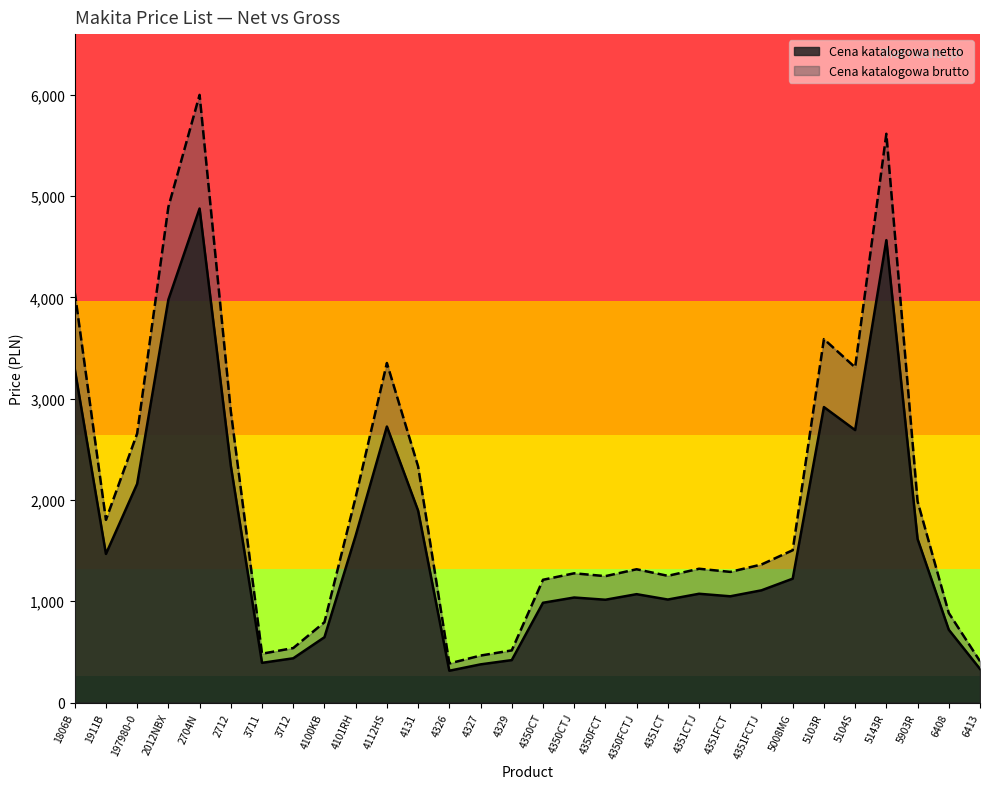

Between 197980-0 and 4112HS, which series saw the biggest shift?

Cena katalogowa brutto